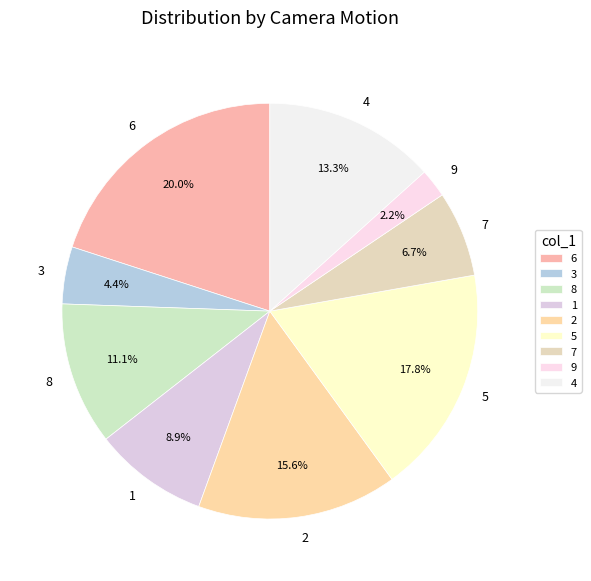

Count the number of slices in the pie.

9